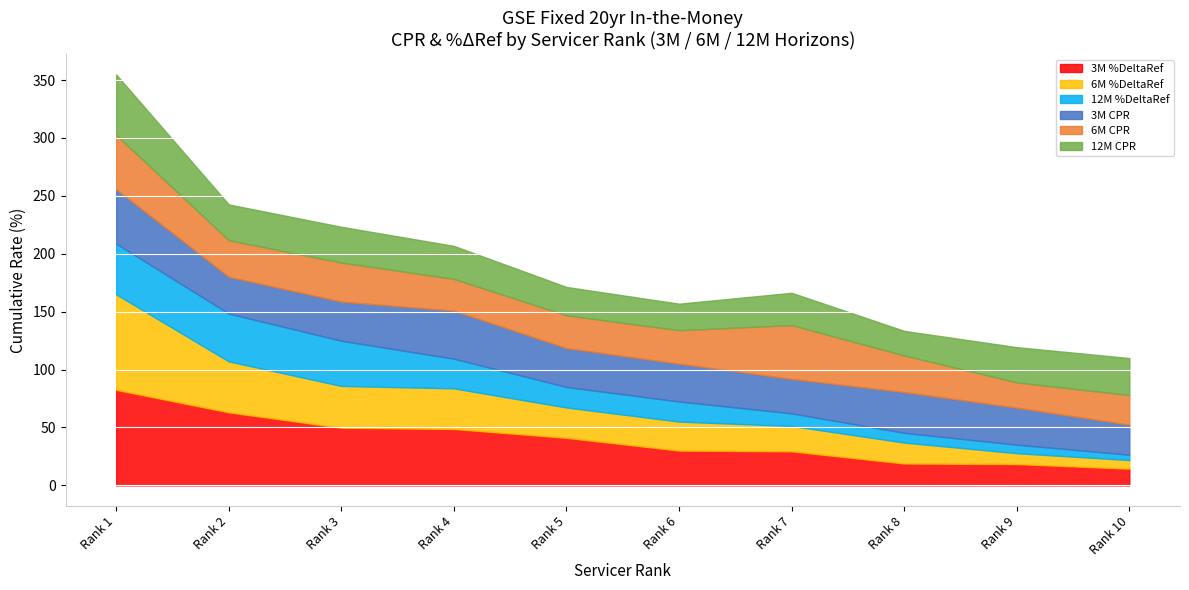

The 6M %DeltaRef series shows 9.4 at Rank 9. True or false?

True